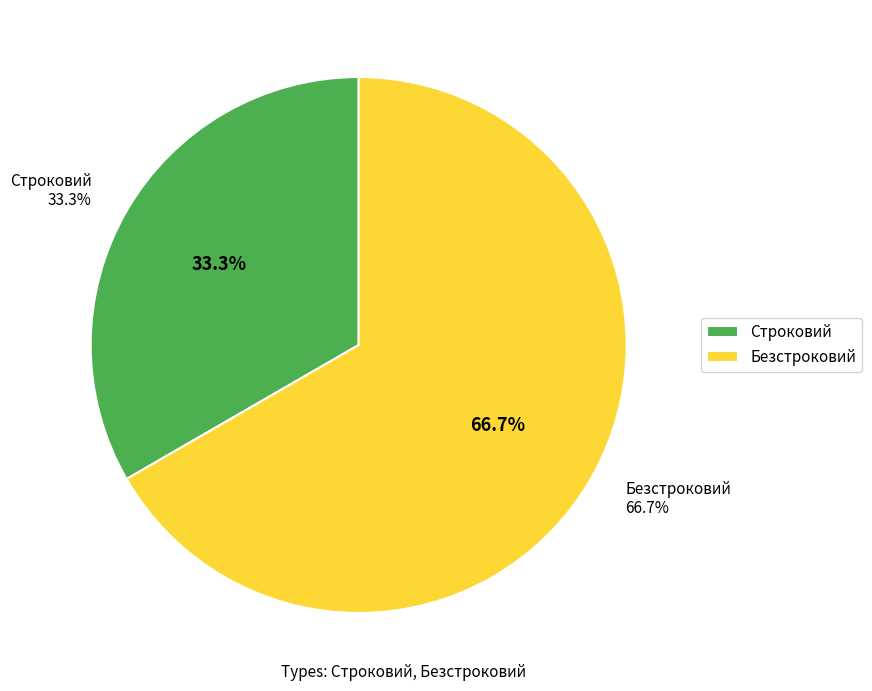

What is the largest slice in the pie chart?

Безстроковий